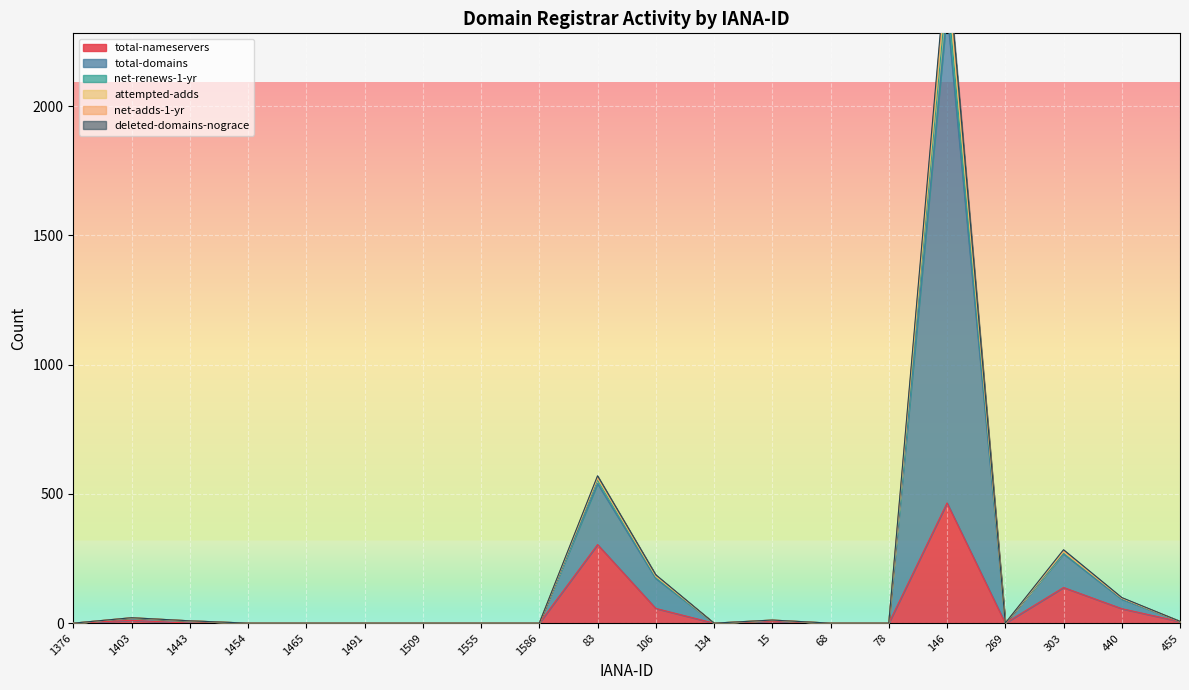

What is the difference between the highest and lowest values at 146?

2117